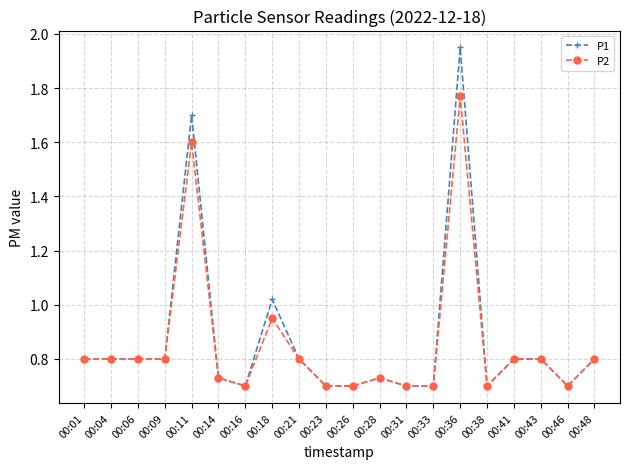

At which category is the sum across all series the highest?

00:36